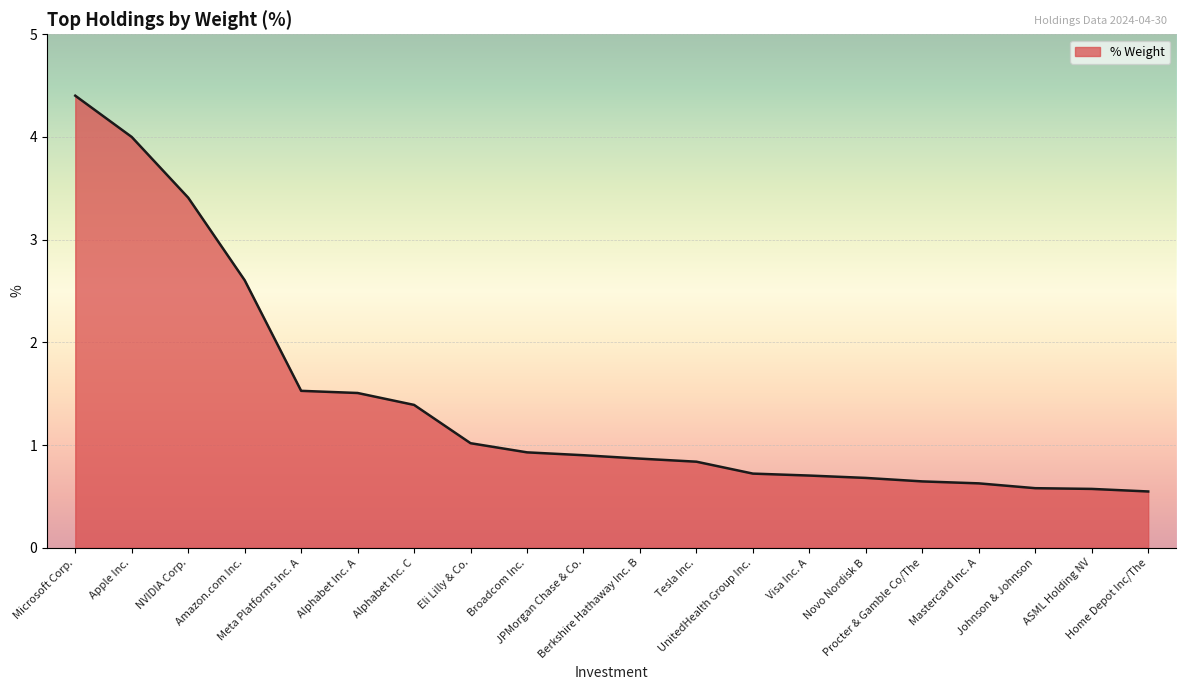

What is the smallest value displayed?

0.5